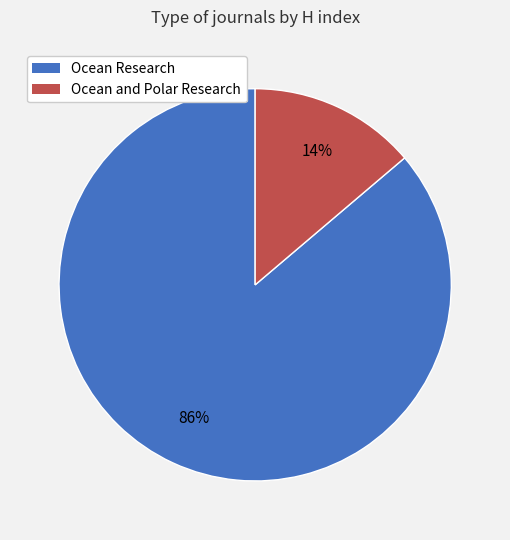

Is it true that Ocean Research is 98% of the pie?

False